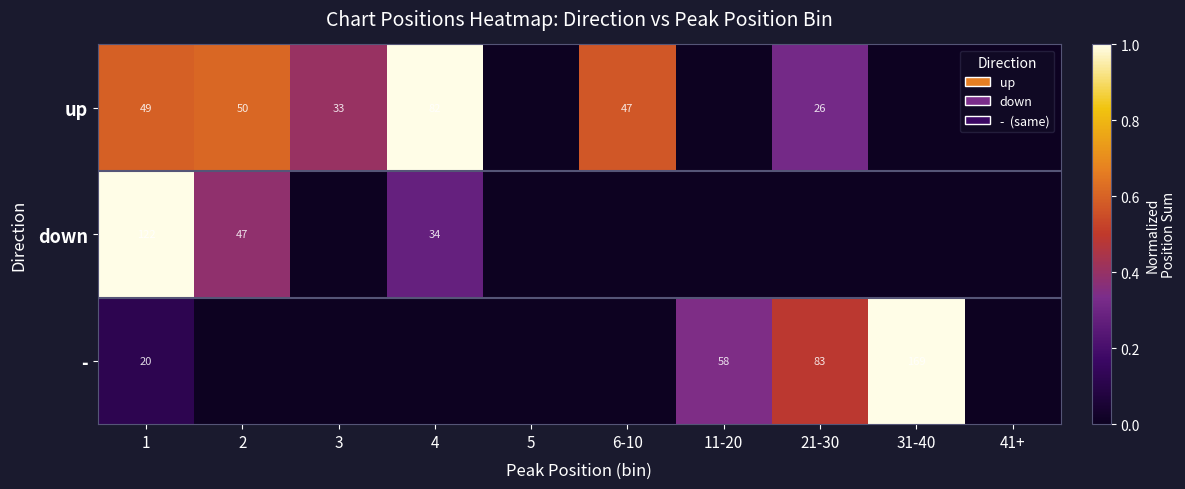

Is it true that down equals 72 at 2?

False